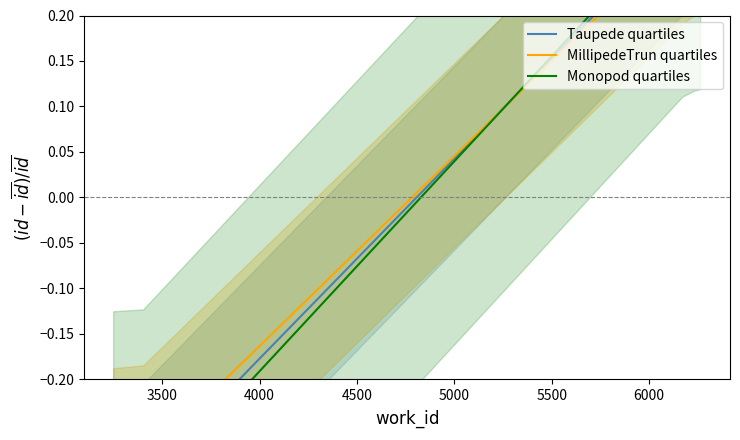

How many times do MillipedeTrun quartiles and Monopod quartiles cross each other?

1